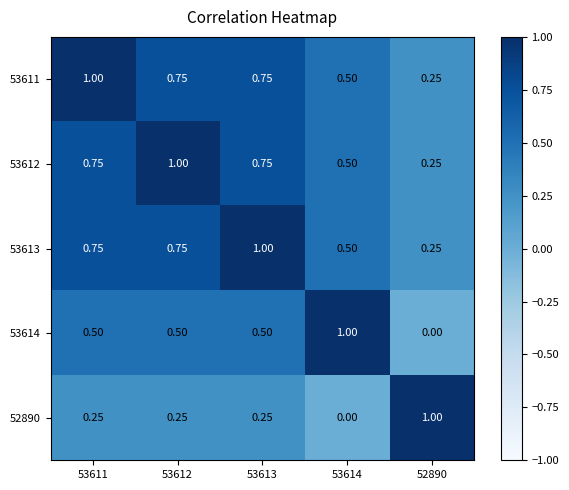

Reading left to right, list all the values displayed in this chart.

53611: 53611=1.0	53612=0.8	53613=0.8	53614=0.5	52890=0.2
53612: 53611=0.8	53612=1.0	53613=0.8	53614=0.5	52890=0.2
53613: 53611=0.8	53612=0.8	53613=1.0	53614=0.5	52890=0.2
53614: 53611=0.5	53612=0.5	53613=0.5	53614=1.0	52890=0.0
52890: 53611=0.2	53612=0.2	53613=0.2	53614=0.0	52890=1.0